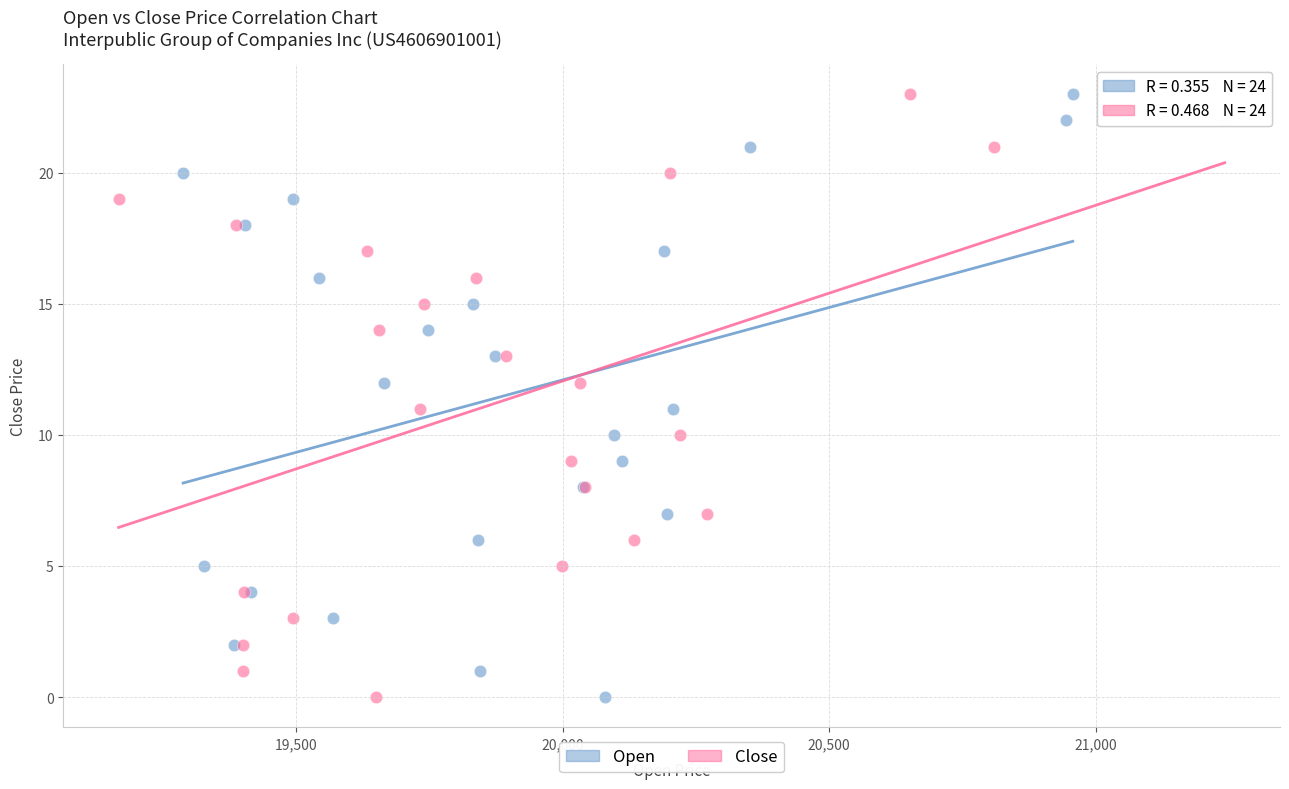

What are all the series names shown in the legend?

Open, Close